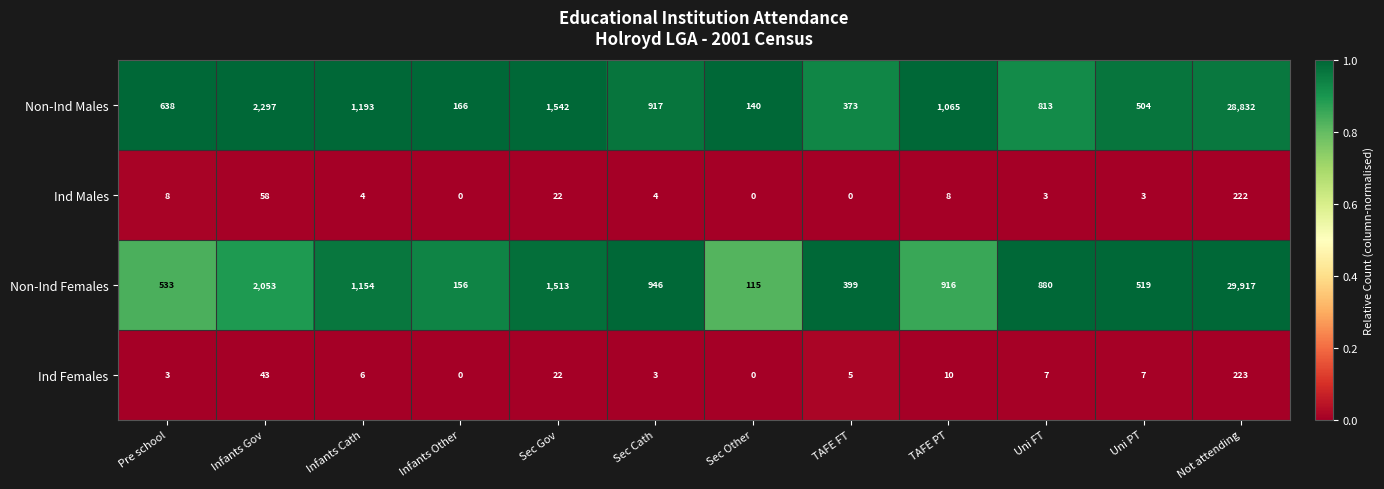

At Pre school, list the series in order from smallest to largest.

Ind Females, Ind Males, Non-Ind Females, Non-Ind Males